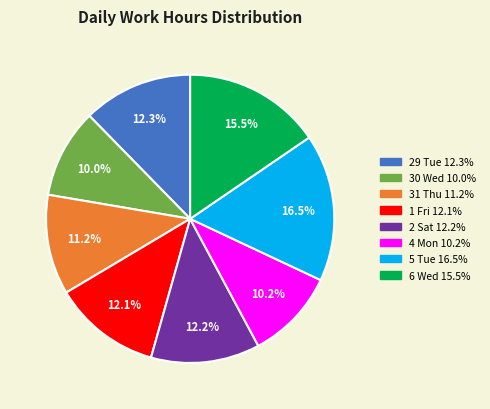

Is there any slice that represents more than half of the pie?

No